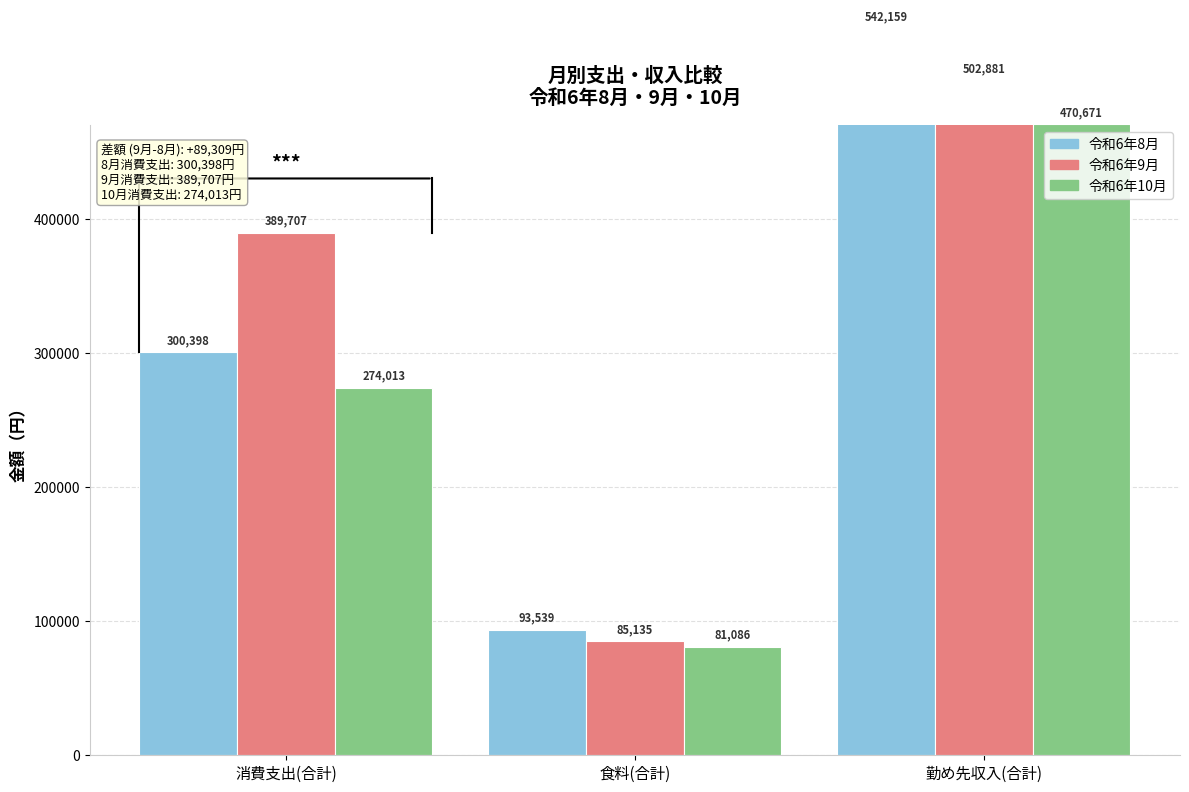

Reading left to right, what are all the values shown in this chart?

令和6年8月: 消費支出(合計)=300398	食料(合計)=93539	勤め先収入(合計)=542159
令和6年9月: 消費支出(合計)=389707	食料(合計)=85135	勤め先収入(合計)=502881
令和6年10月: 消費支出(合計)=274013	食料(合計)=81086	勤め先収入(合計)=470671